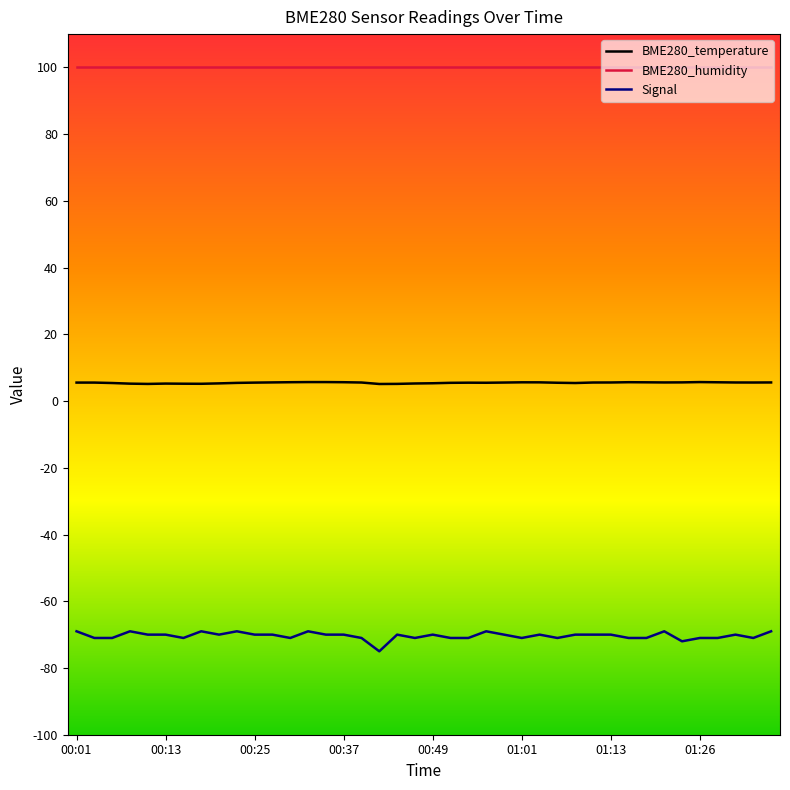

What is the difference between the maximum and minimum values in the Signal series?

6.0